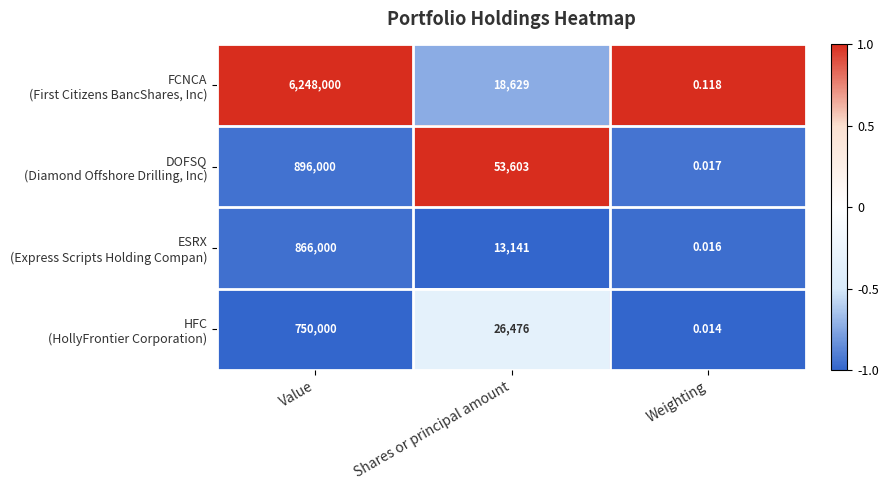

Count the number of data series in this chart.

4